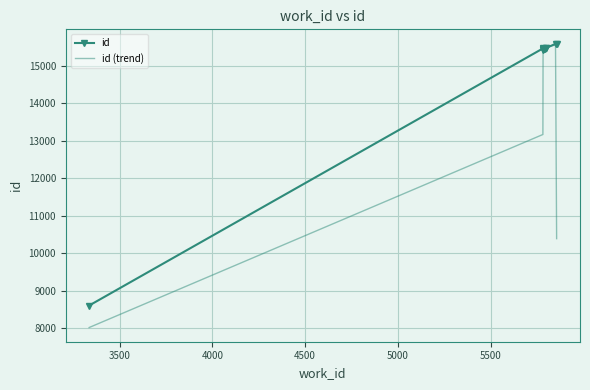

What is the minimum value shown in the chart?

8021.0